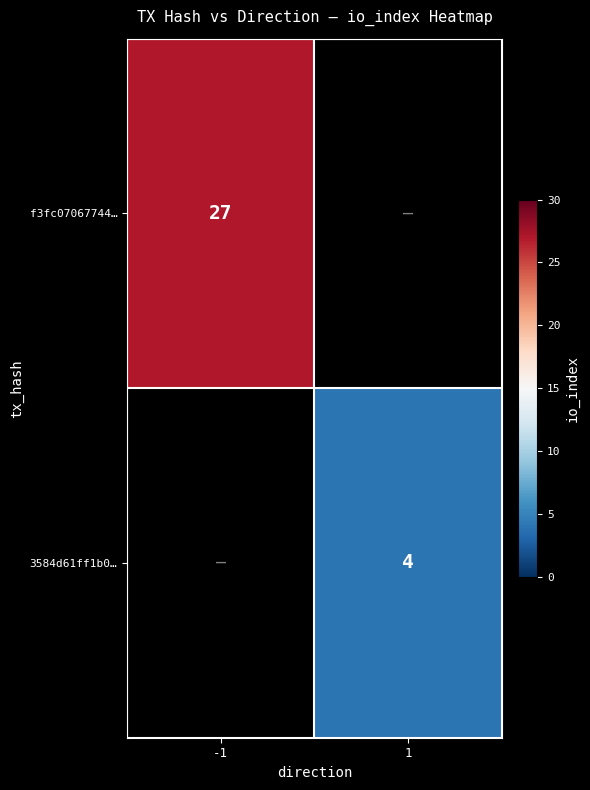

The f3fc07067744… series shows 46 at -1. True or false?

False